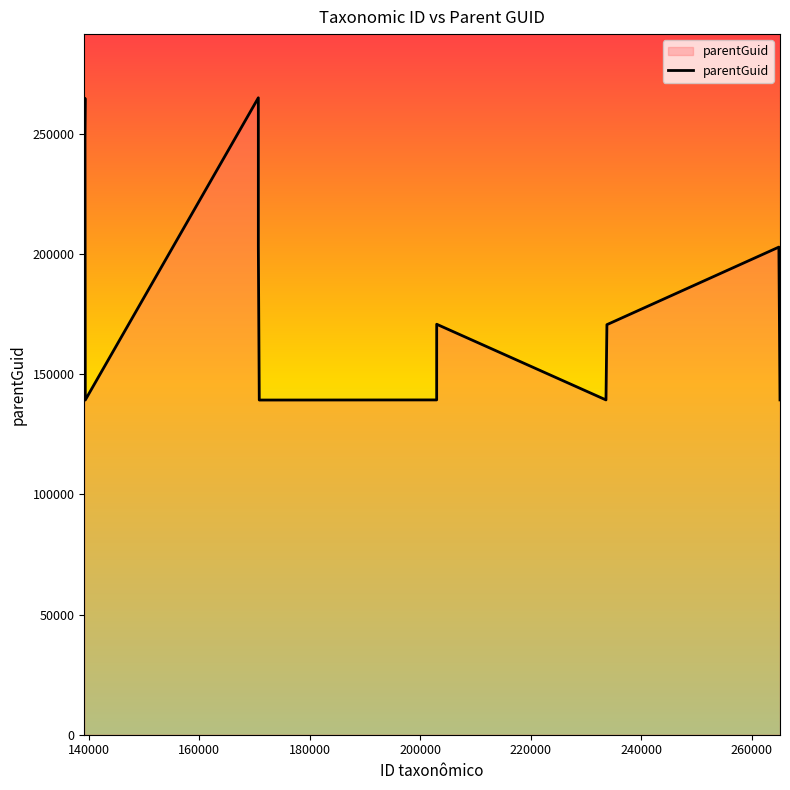

What is the greatest value displayed?

265077